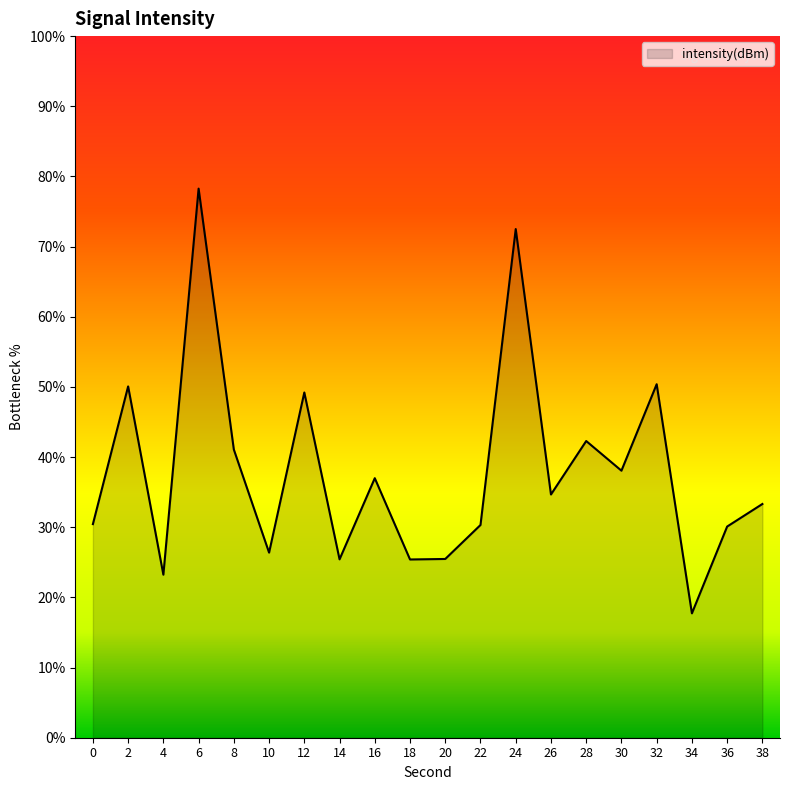

What is the difference between the values at 38 and 16?

3.7